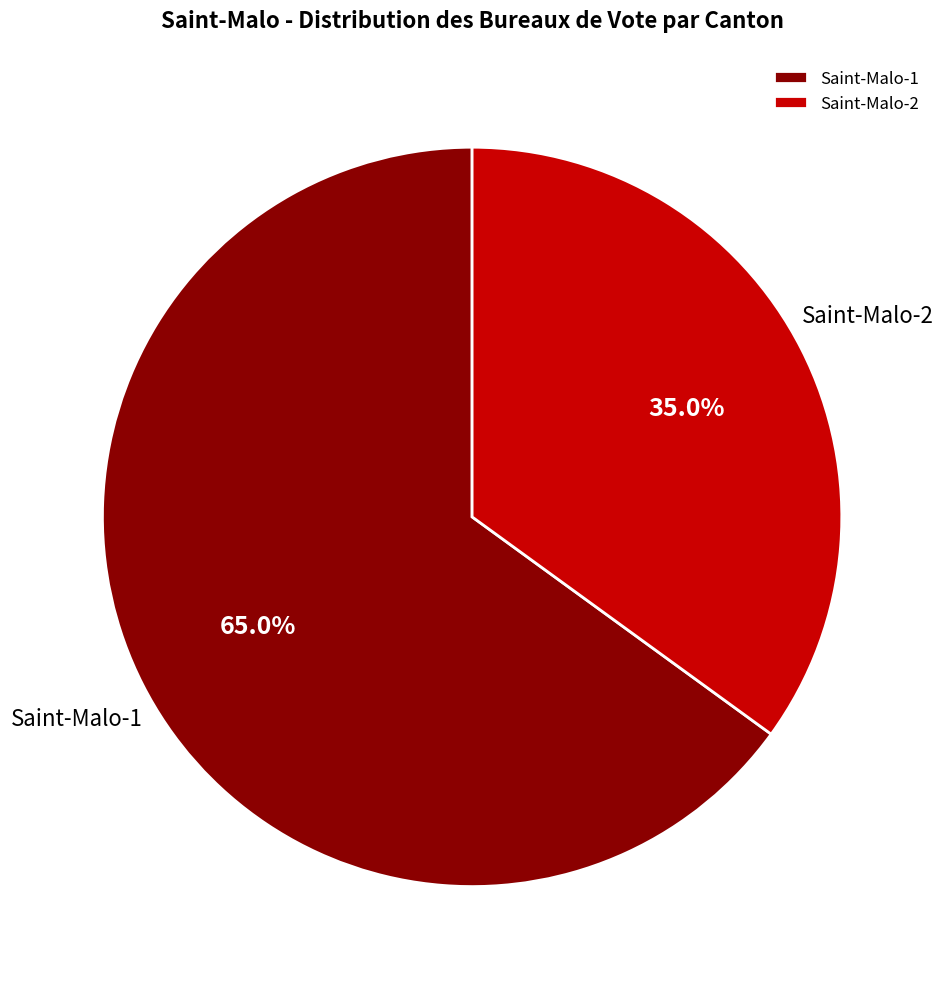

Approximately how many times larger is the value at Saint-Malo-2 compared to Saint-Malo-1?

0.5